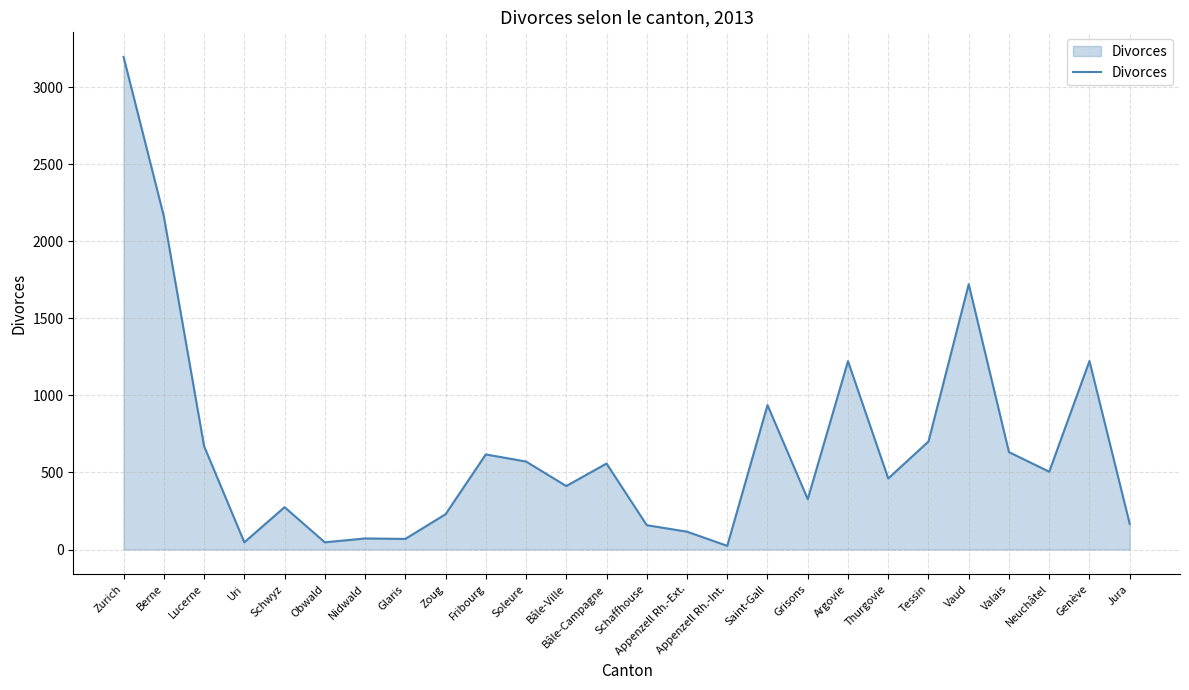

True or false: the data shows 412 at Bâle-Ville.

True